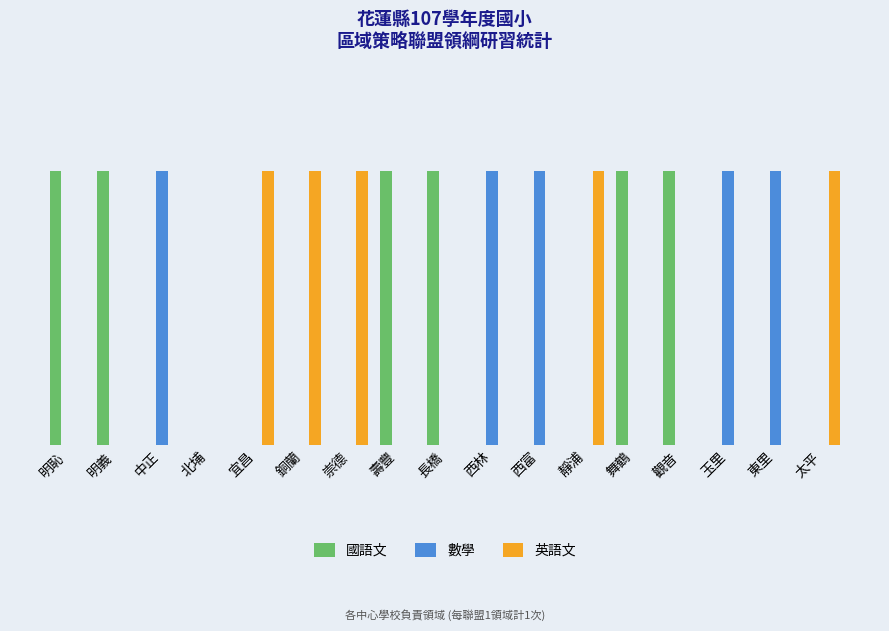

Between 壽豐 and 西林, which is larger?

壽豐